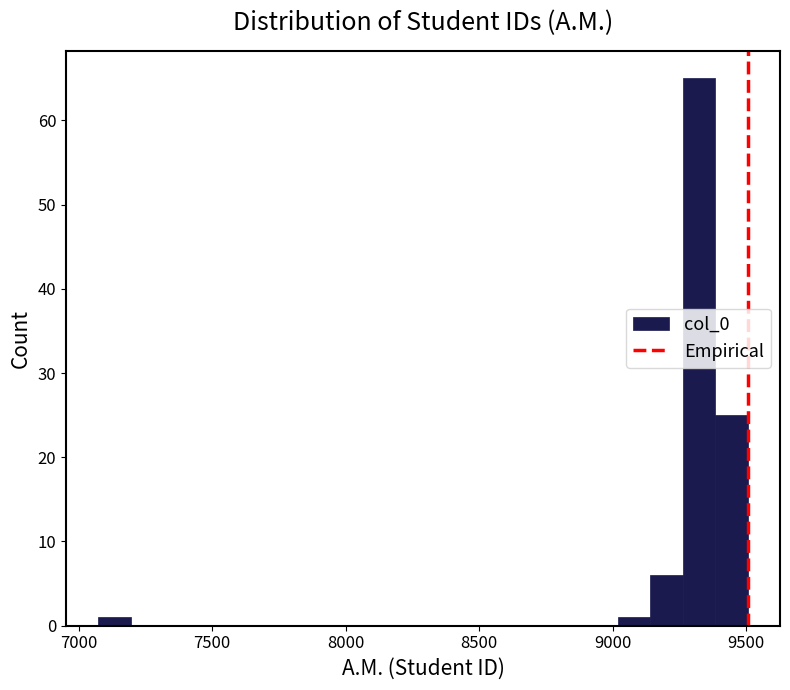

Read against the x-axis, roughly where is the centre of the tallest bar?

9300